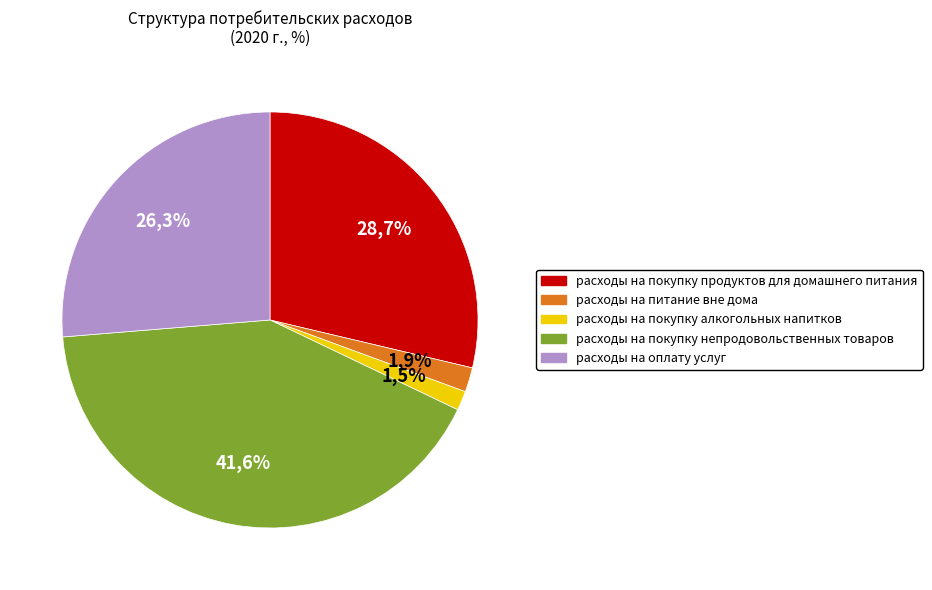

Does расходы на оплату услуг account for over 50% of the chart?

No